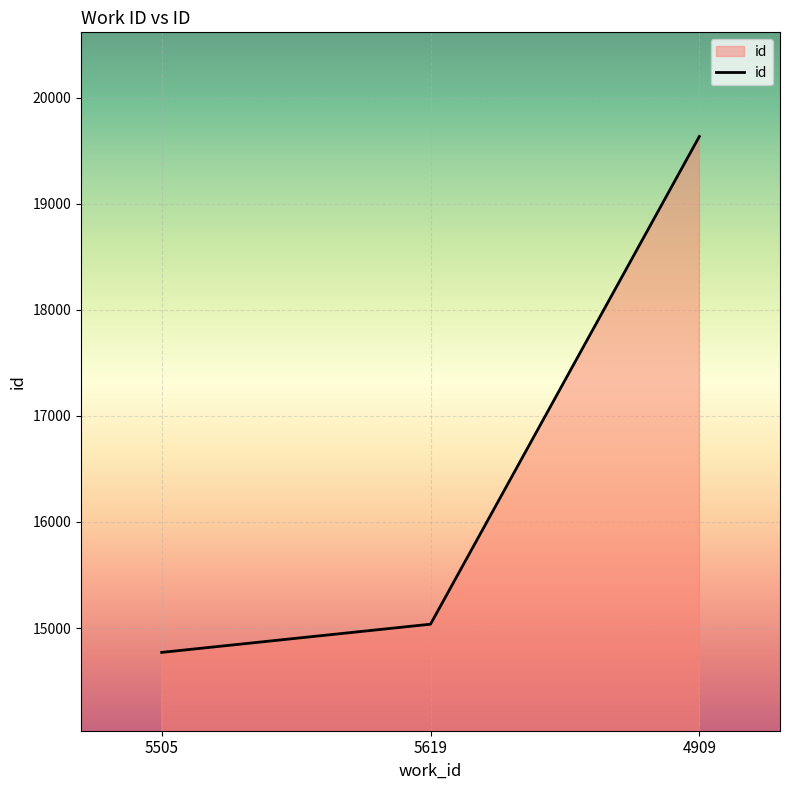

List the labels in order of value, largest first.

4909, 5619, 5505